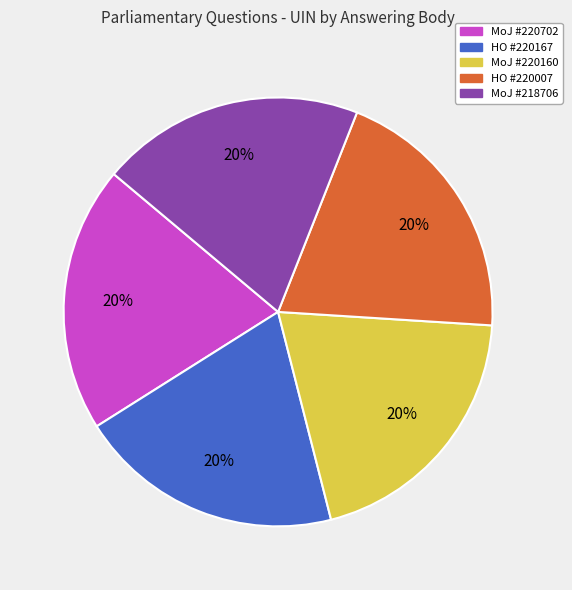

To the nearest percent, what is the average slice percentage?

20%